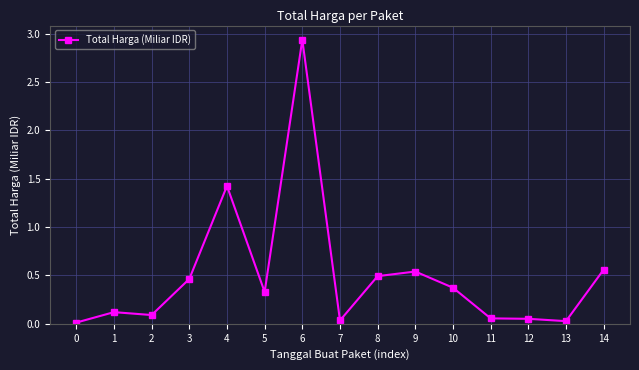

Between 4 and 1, which is larger?

4